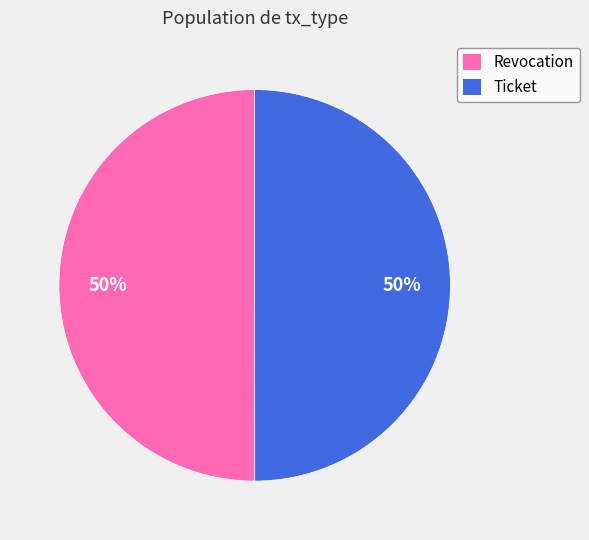

What is the ratio of the value at Revocation to the value at Ticket?

1.0